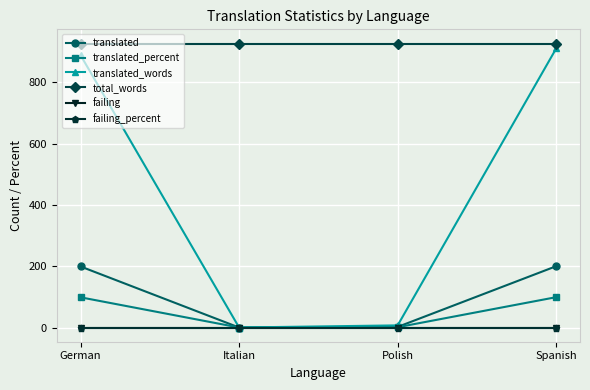

Is this an area chart (filled region under the line)?

No